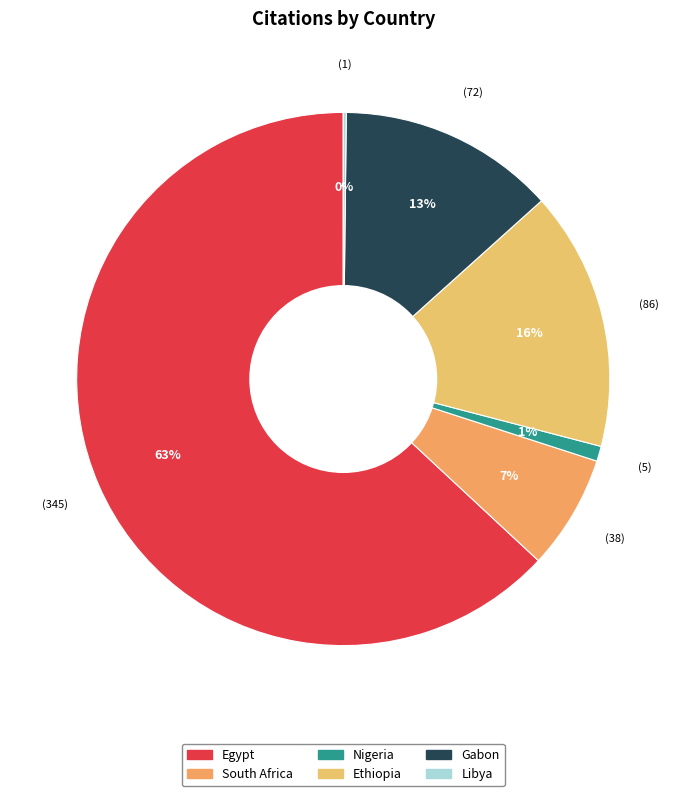

Count the number of slices in the pie.

6